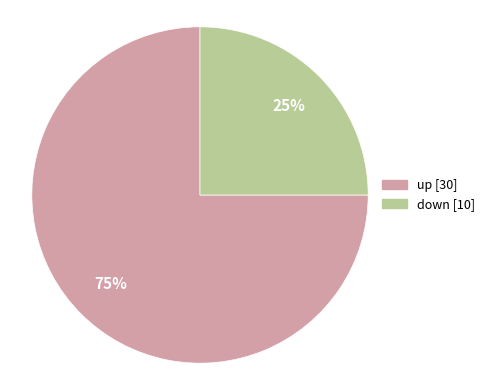

Count the number of slices in the pie.

2